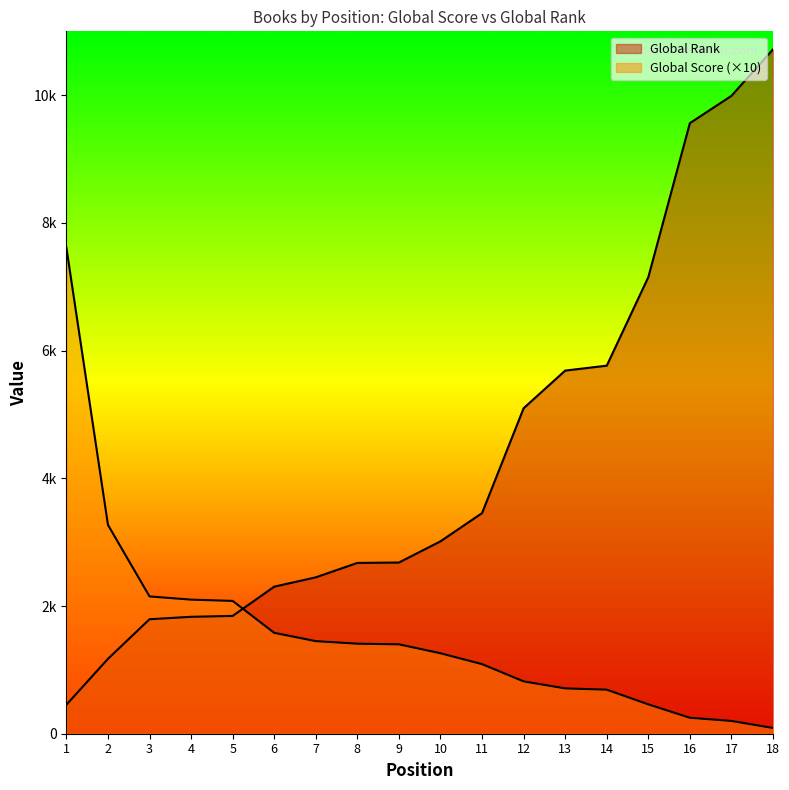

Reading left to right, transcribe all the data shown in this chart.

Global Score: 7610	3270	2150	2100	2080	1580	1450	1410	1400	1260	1090	820	710	690	460	250	200	90
Global Rank (scaled): 454	1173	1793	1831	1845	2303	2449	2675	2681	3013	3455	5097	5687	5764	7150	9562	9990	10717